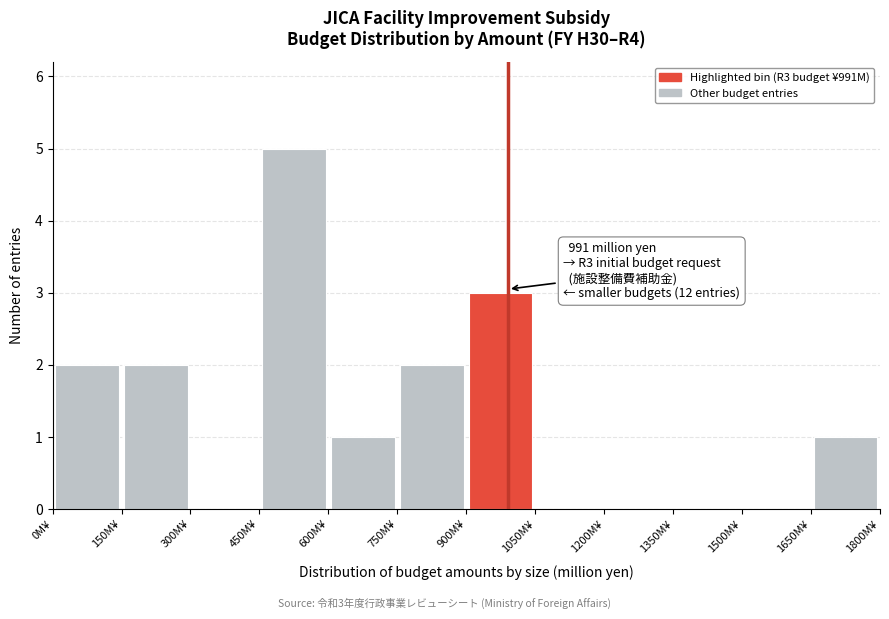

Over which range of the x-axis is the bar tallest?

450 to 600